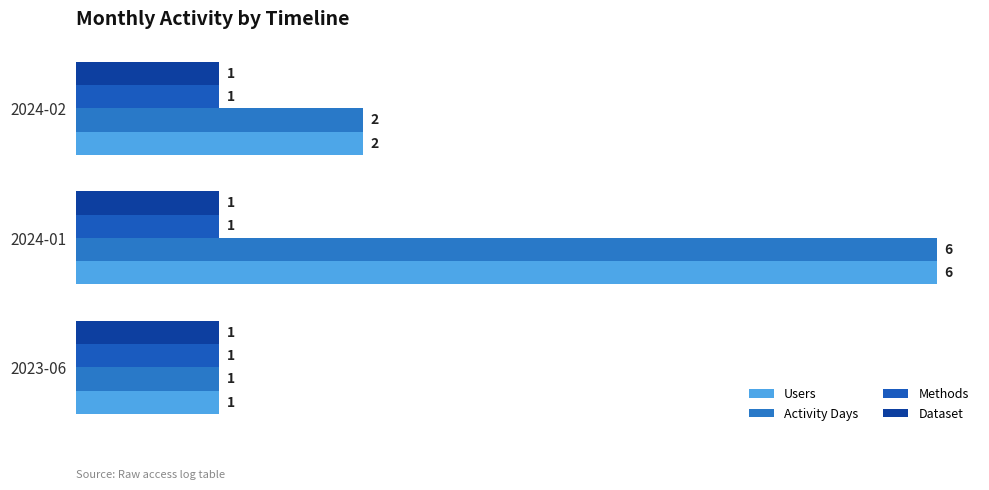

How many values in the Users series are below 2?

1